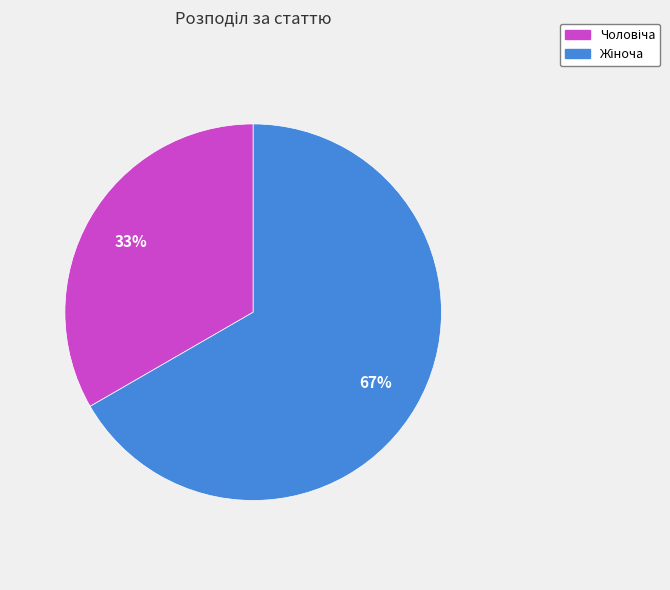

Is there any slice that represents more than half of the pie?

Yes